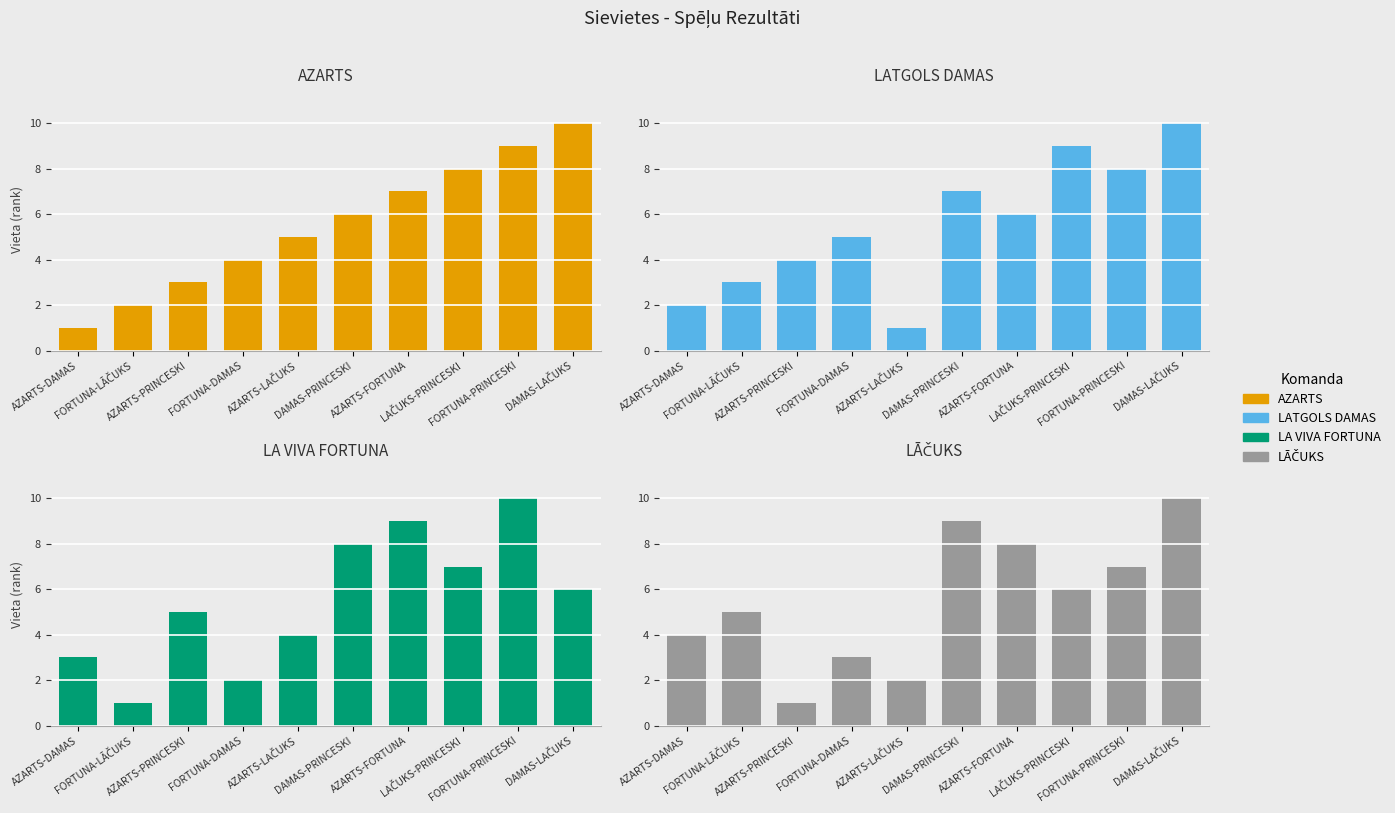

What position from the right is LAČUKS-PRINCESKI?

3